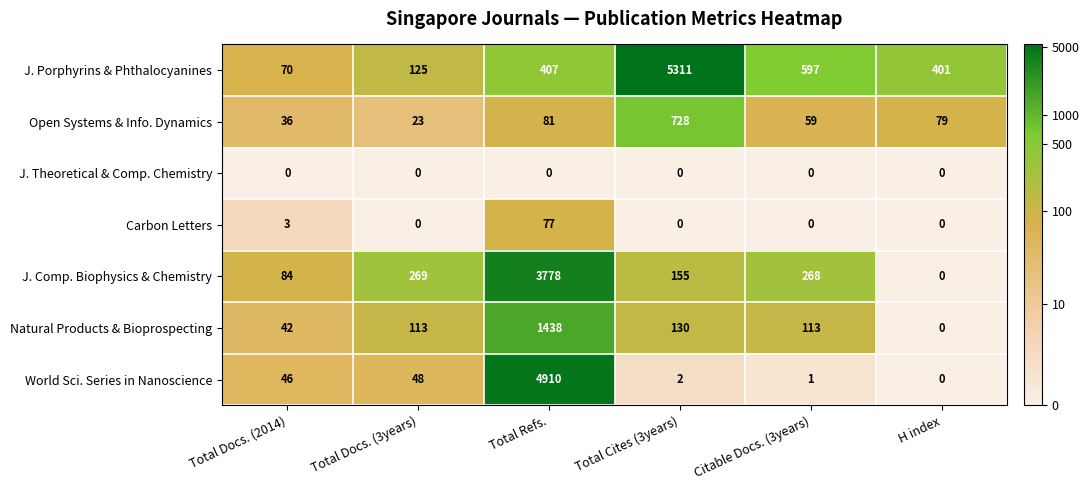

The Natural Products & Bioprospecting series shows 113 at Citable Docs. (3years). True or false?

True